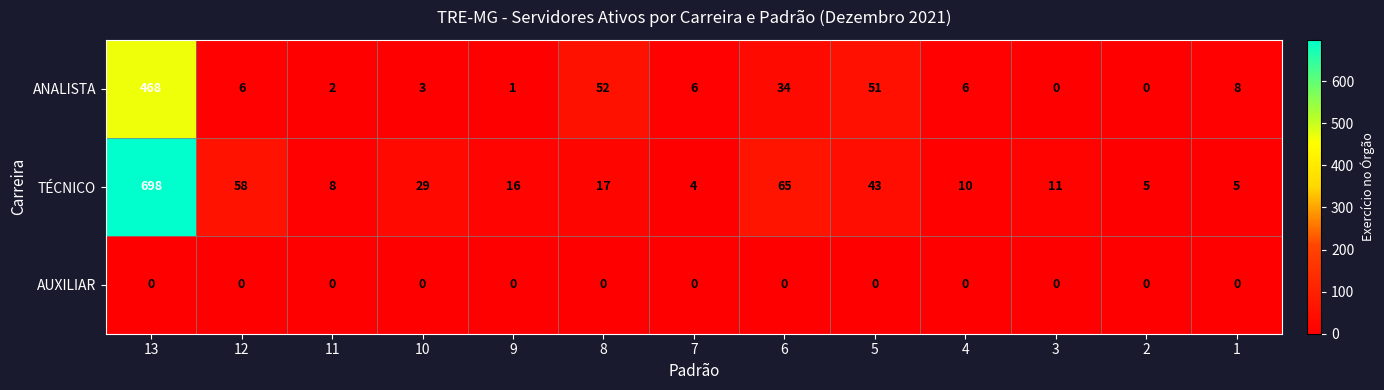

The value of ANALISTA at 10 is 3. True or false?

True